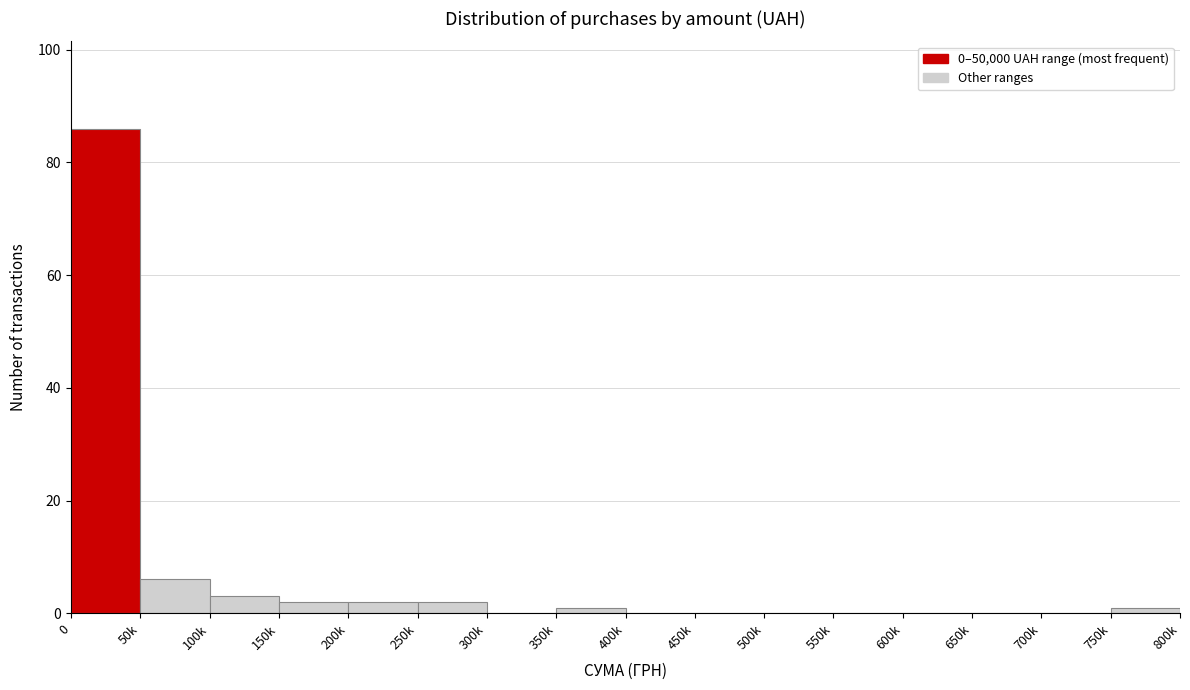

Reading left to right, what are all the values shown in this chart?

0=86	50k=6	100k=3	150k=2	200k=2	250k=2	300k=0	350k=1	400k=0	450k=0	500k=0	550k=0	600k=0	650k=0	700k=0	750k=1